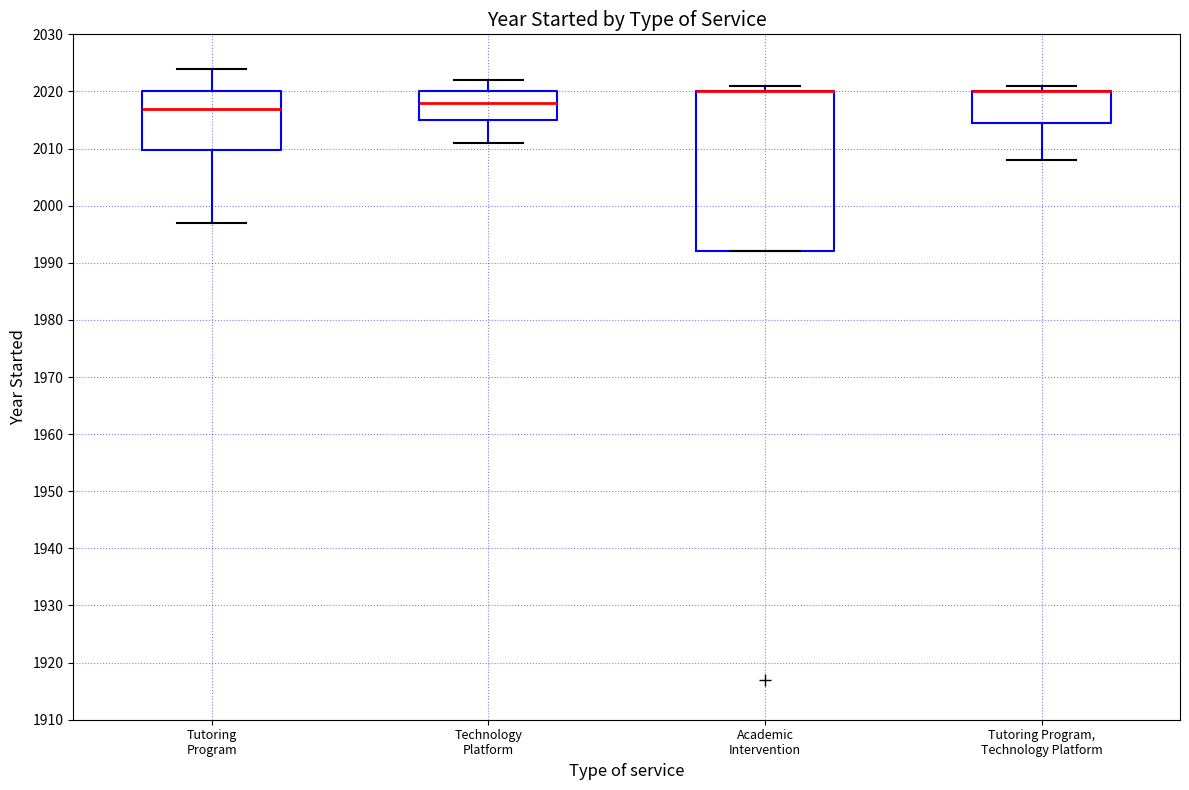

Reading left to right, transcribe this box plot: for each box, give where its median line is, the range the box spans, and where its two whiskers end, as read against the y-axis. The values are not printed on the chart, so give them approximately, as read against the axis.

Tutoring Program: median 2017, box 2010 to 2020, whiskers 1997 to 2024
Technology Platform: median 2018, box 2015 to 2020, whiskers 2011 to 2022
Academic Intervention: median 2020 (drawn on the box's upper edge), box 1992 to 2020, whiskers 1992 to 2021
Tutoring Program, Technology Platform: median 2020 (drawn on the box's upper edge), box 2015 to 2020, whiskers 2008 to 2021